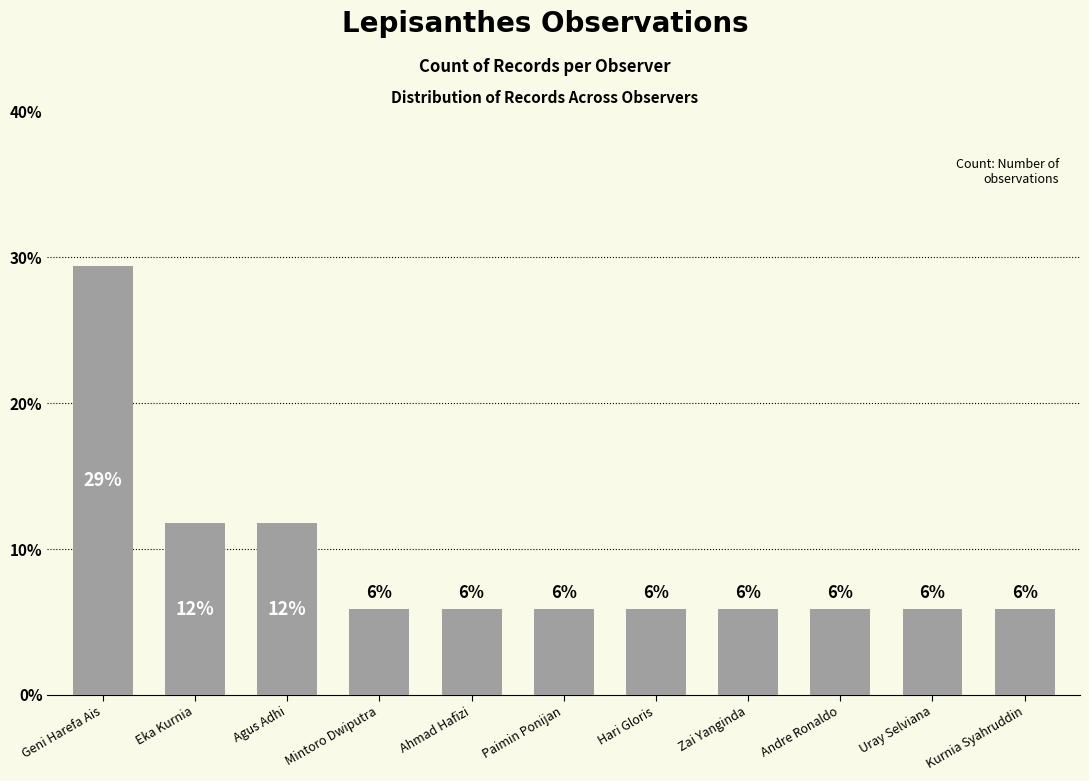

What is the difference between the maximum and minimum values?

23.5